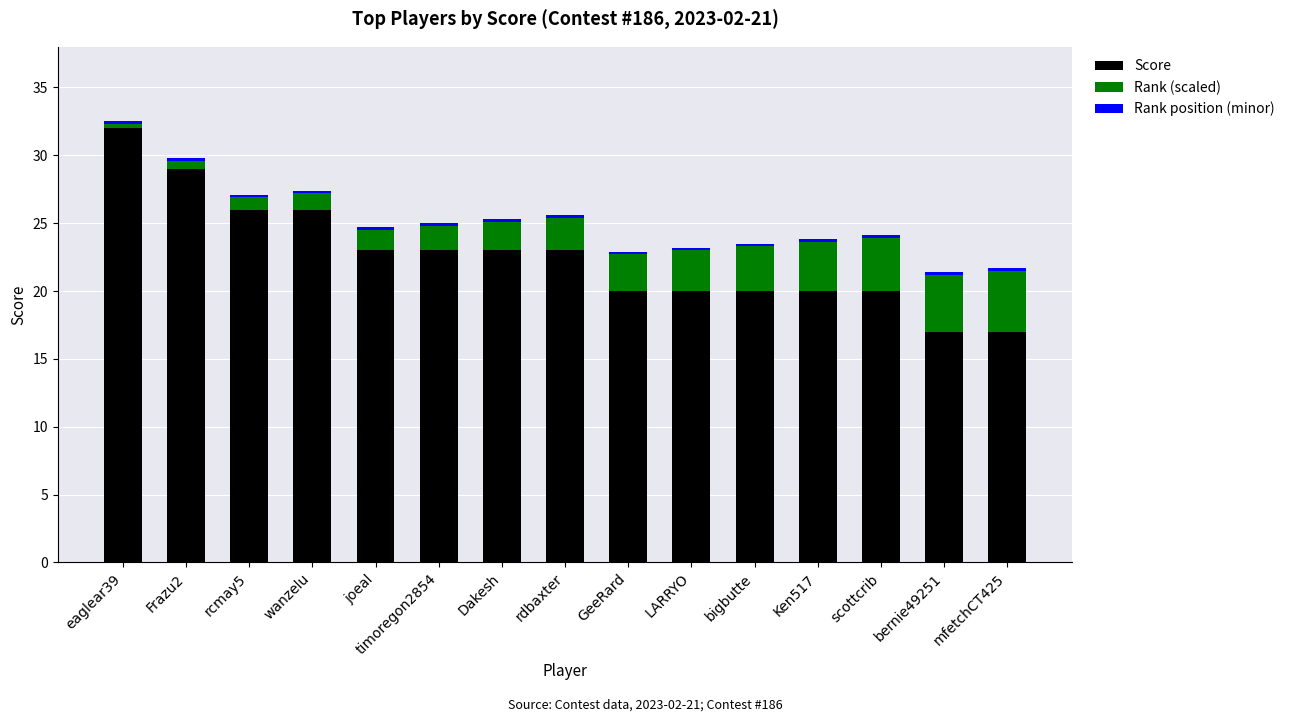

The Score series shows 45.3 at rcmay5. True or false?

False